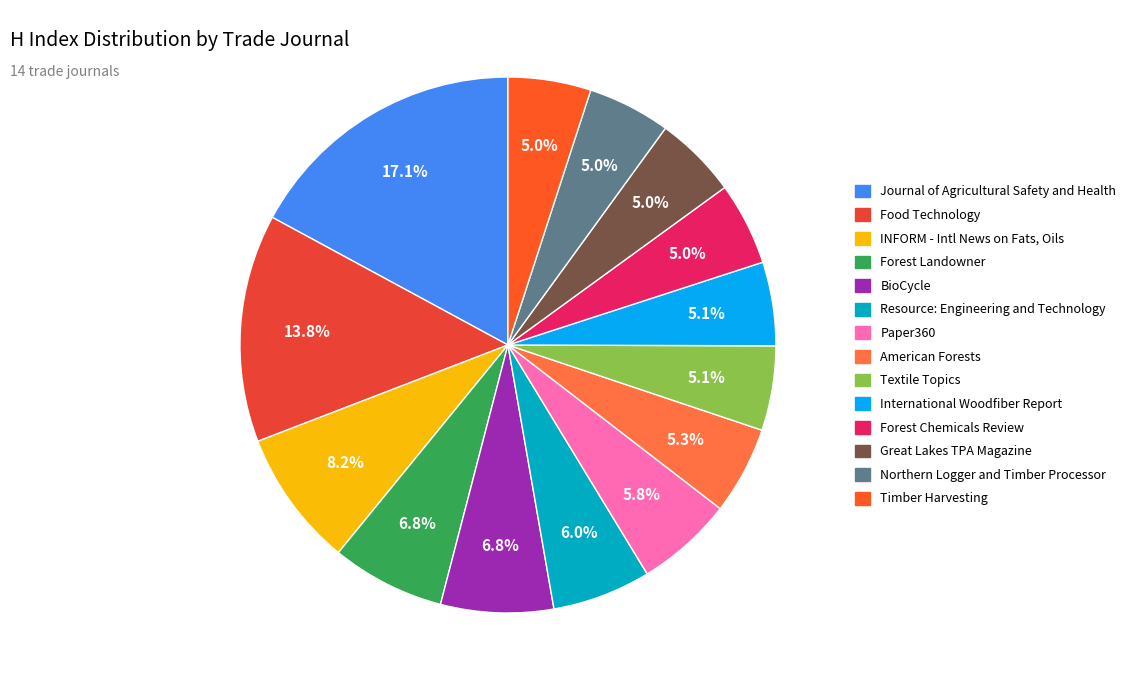

What is the total percentage of Forest Landowner and Resource: Engineering and Technology?

12.8%